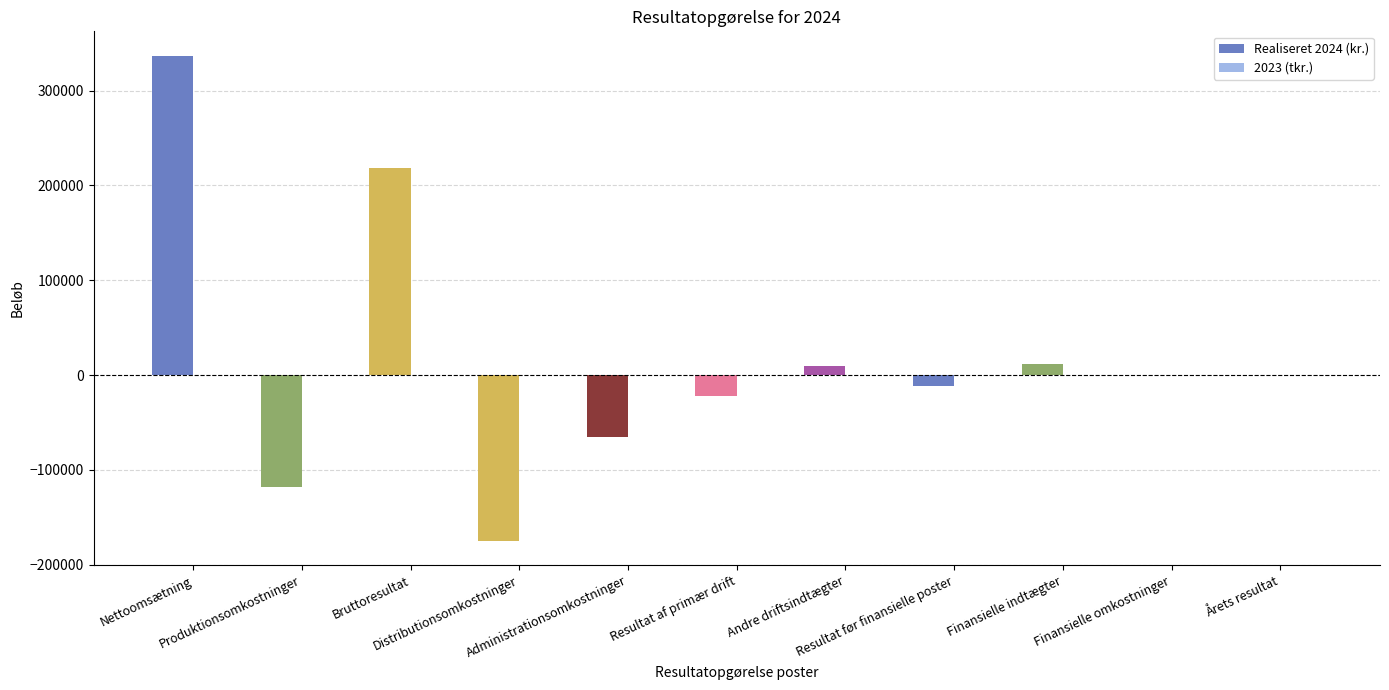

What is the sum of all Realiseret 2024 (kr.) values?

184701.6